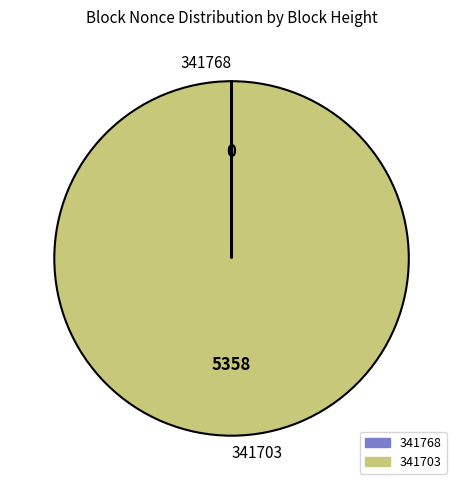

What is the largest slice in the pie chart?

341703